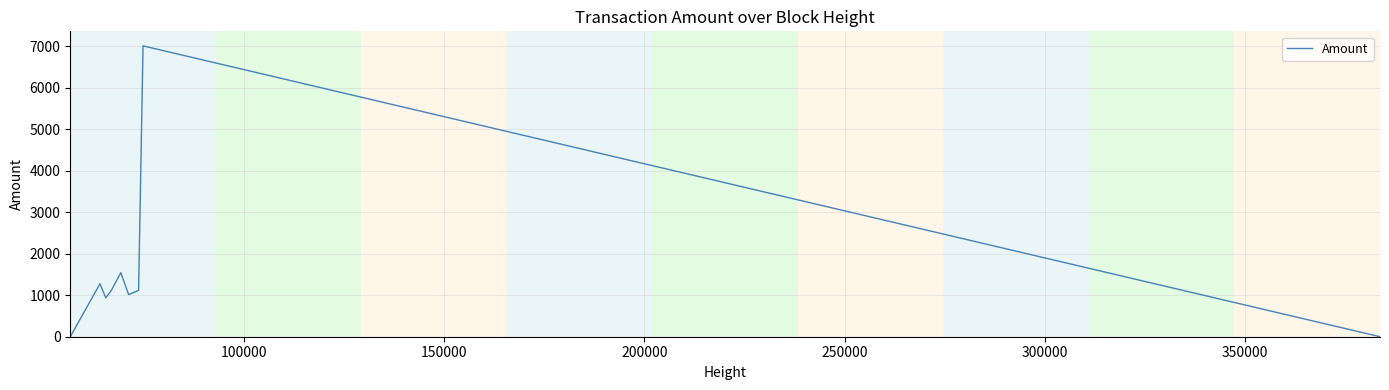

What is the maximum value shown in the chart?

7003.9